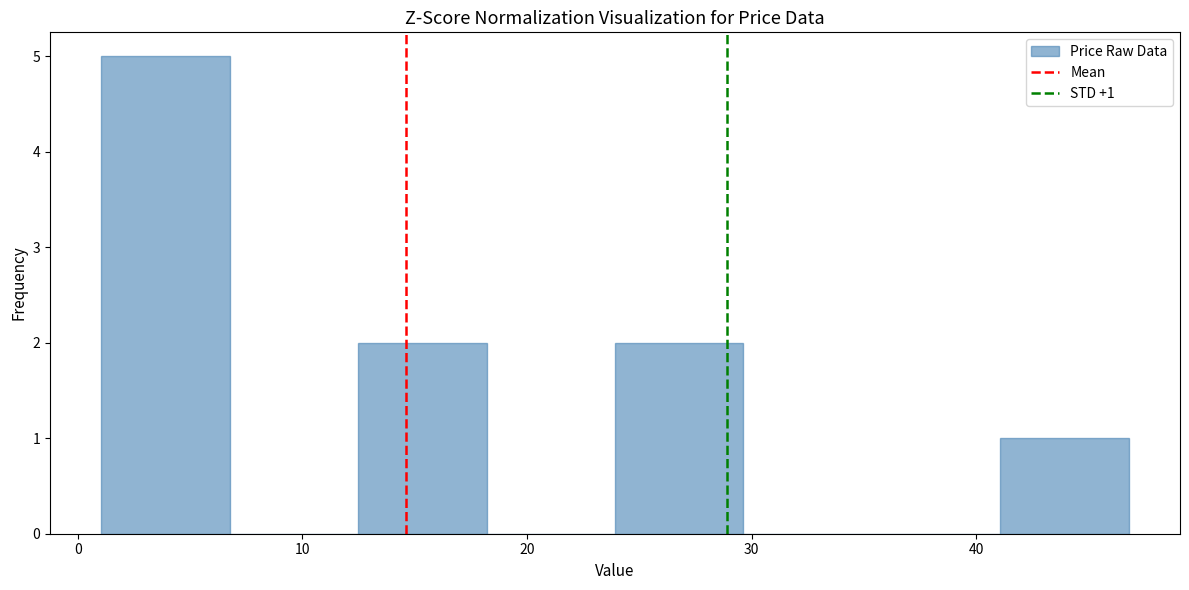

Which range on the x-axis has the tallest bar?

1 to 7